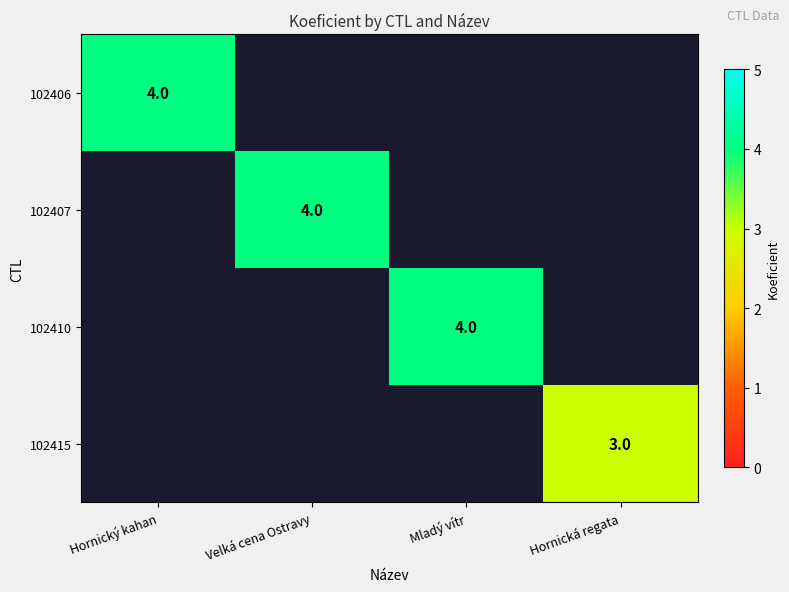

At how many categories does at least one series exceed 3?

3